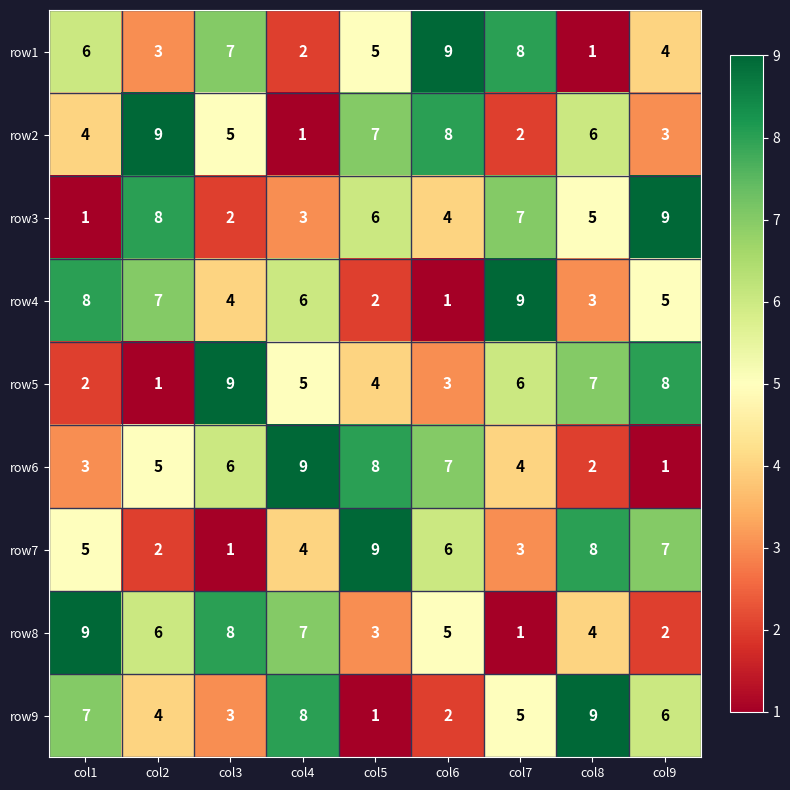

What is the spread (max minus min) of values at col8?

8